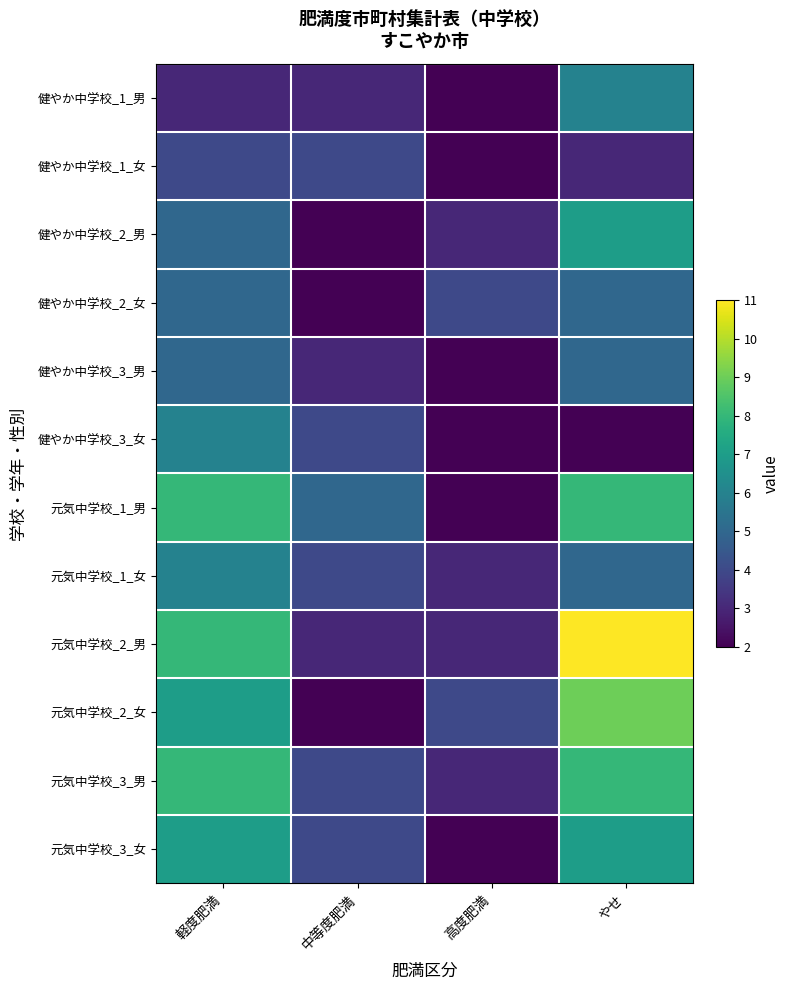

Which series has the widest spread of values?

元気中学校_2_男